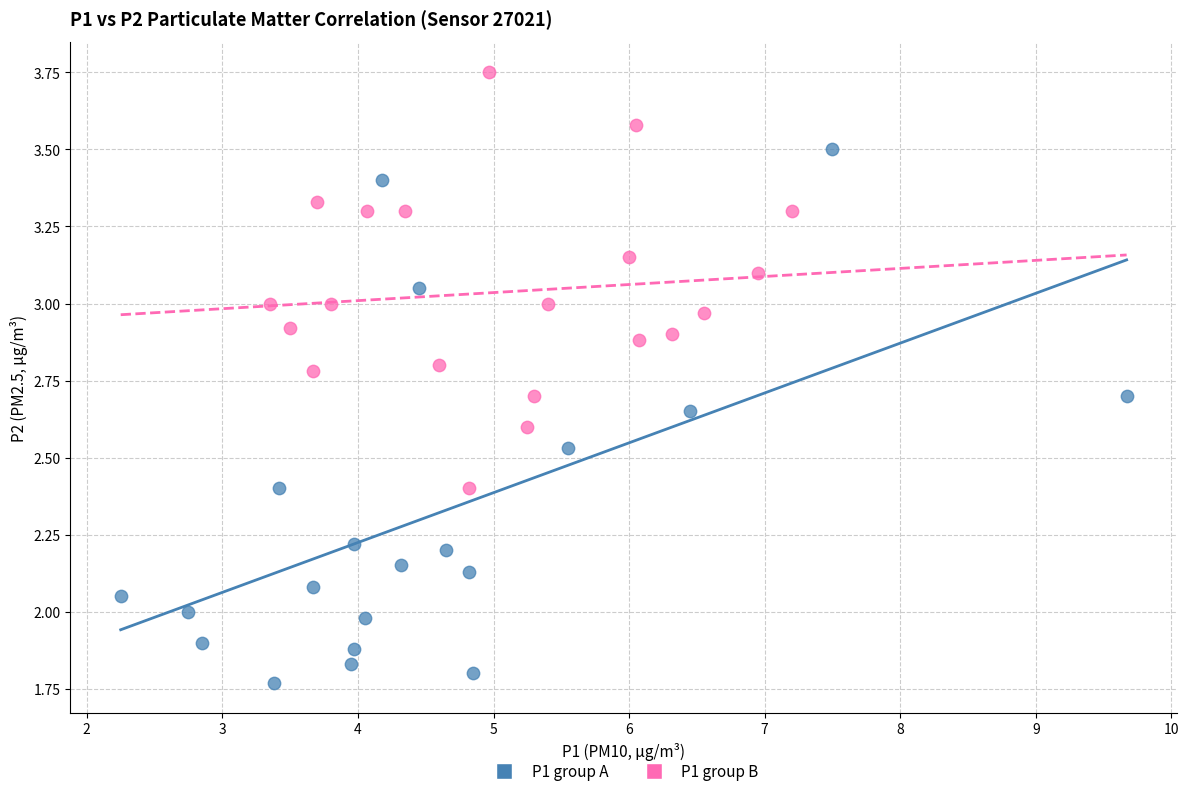

Which series reaches the minimum Y coordinate?

P1 group A